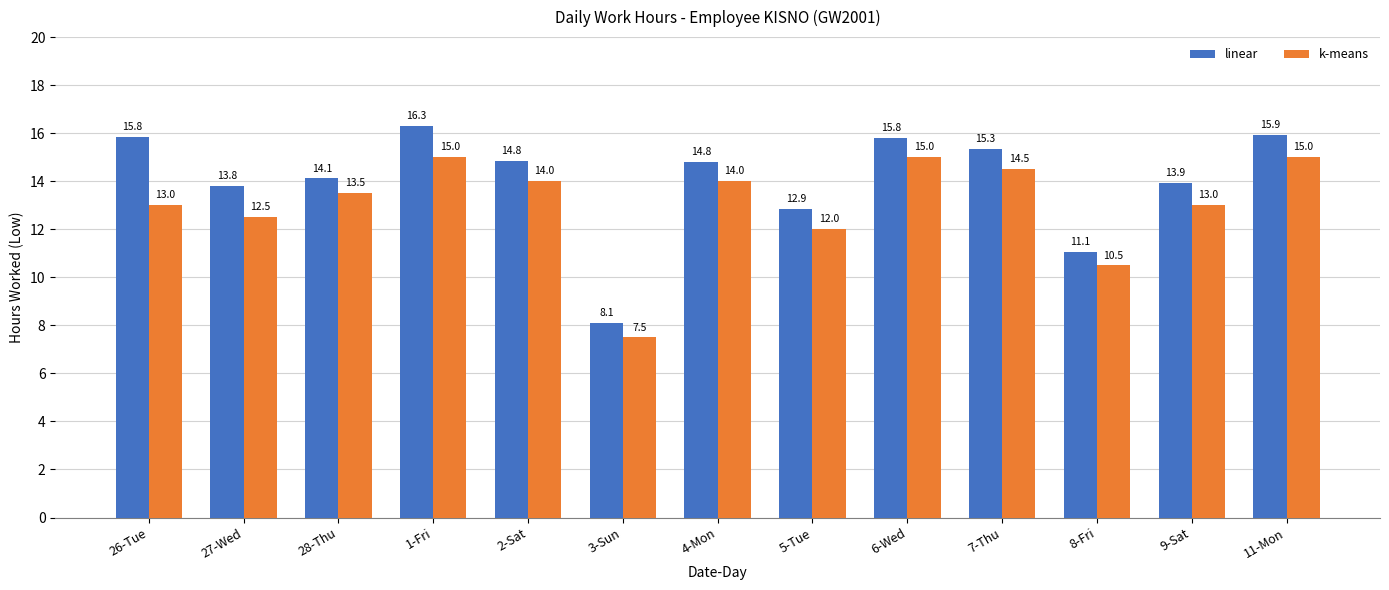

What position from the left is 5-Tue?

8